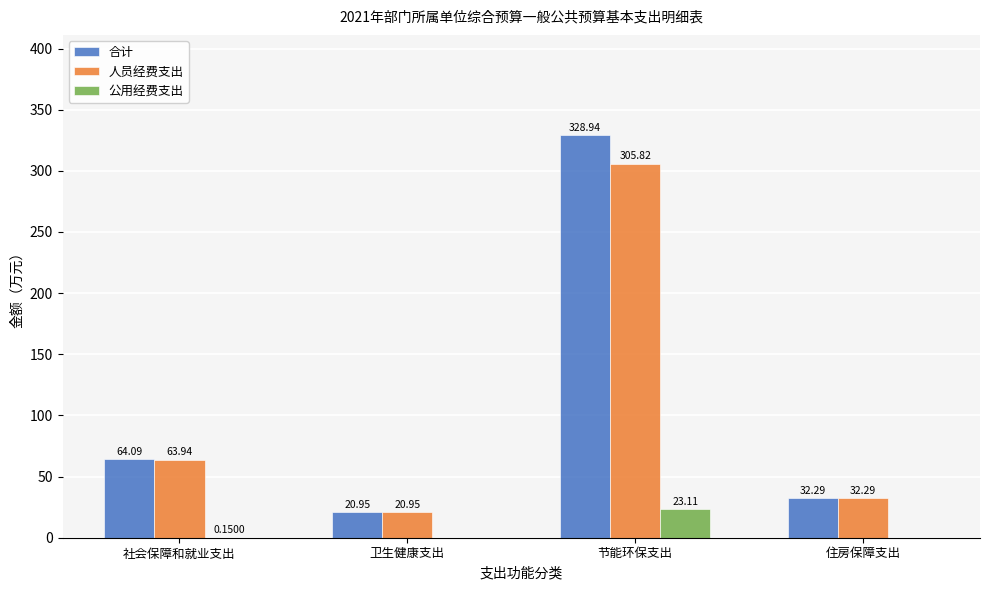

What is the average value of the 人员经费支出 series?

105.8